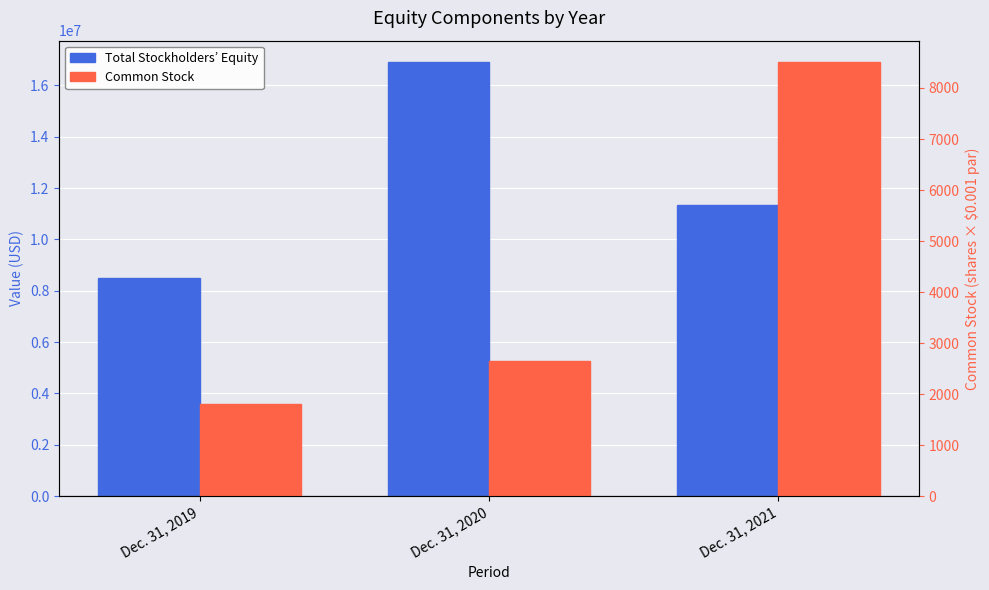

At which label does Common Stock first exceed 2651?

Dec. 31, 2021